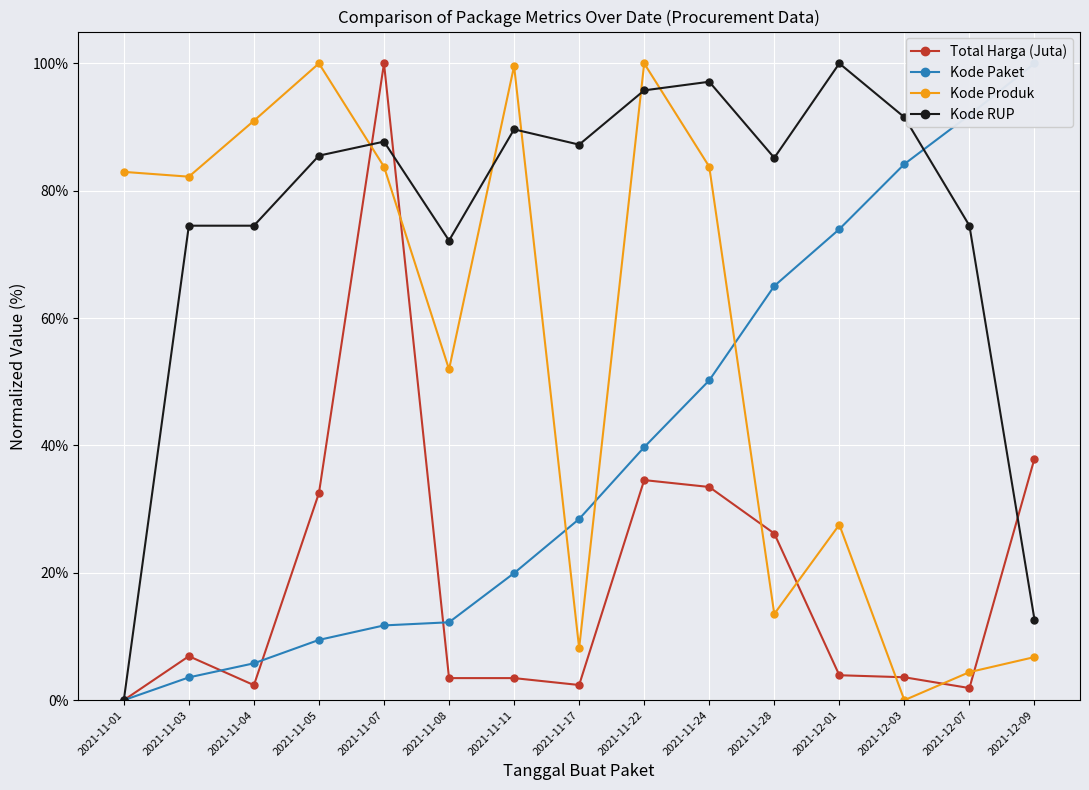

At which label is Total Harga (Juta) closest to 0?

2021-11-01